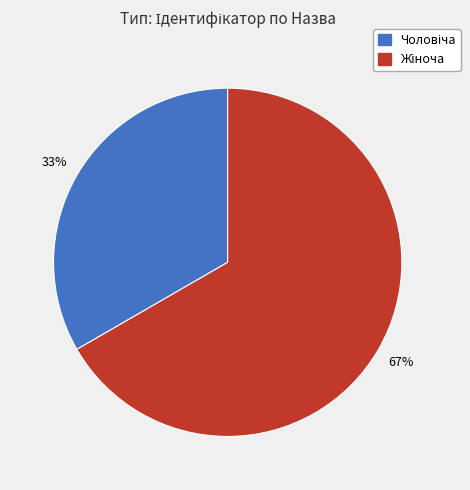

Is there any slice that represents more than half of the pie?

Yes